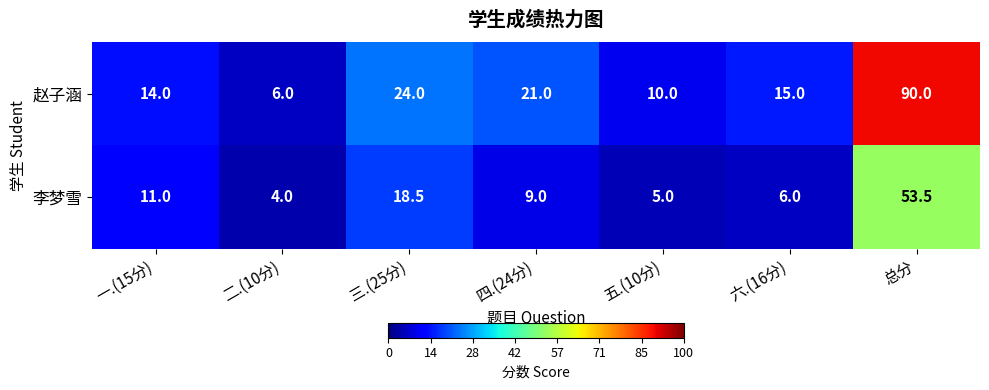

Reading left to right, transcribe all the data shown in this chart.

赵子涵: 14.0	6.0	24.0	21.0	10.0	15.0	90.0
李梦雪: 11.0	4.0	18.5	9.0	5.0	6.0	53.5